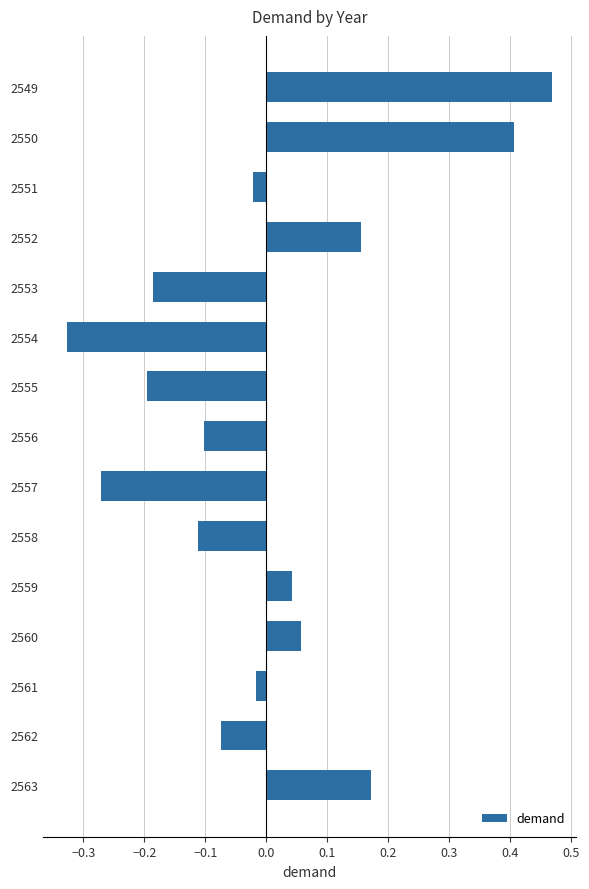

What is the change in value from 2554 to 2560?

+0.4